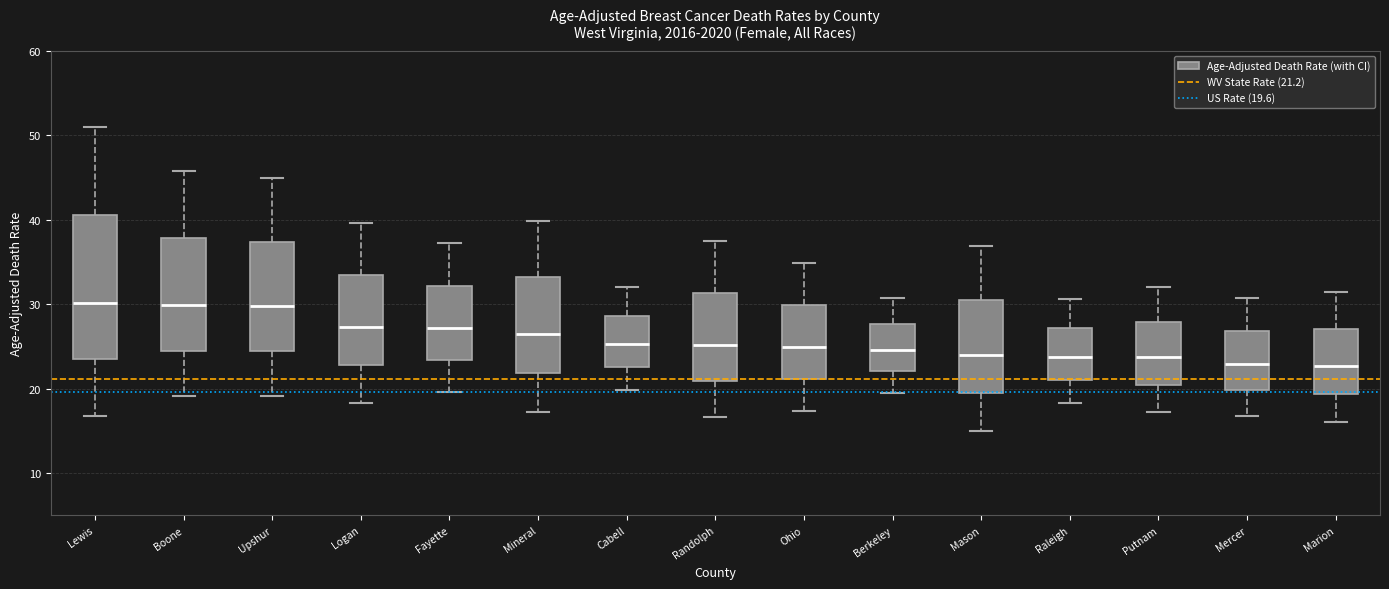

Comparing the boxes themselves (not the whiskers), which one is the tallest?

Lewis